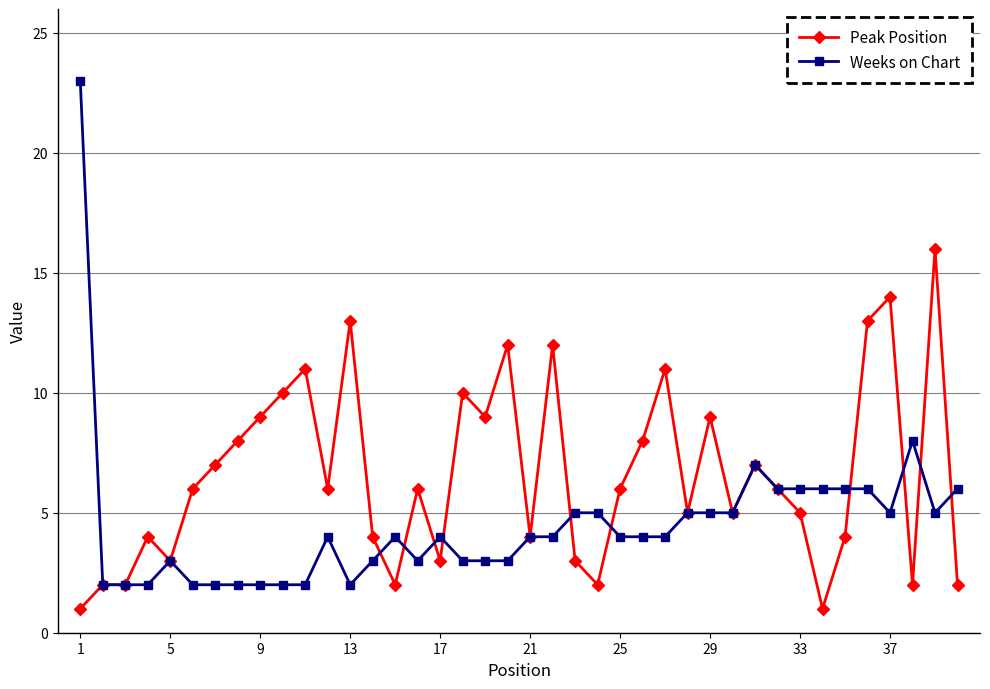

Which series has the widest spread of values?

Weeks on Chart